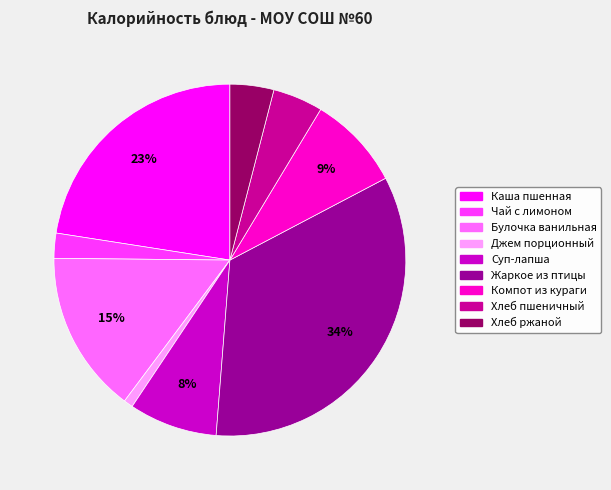

Is there a majority slice in this chart?

No